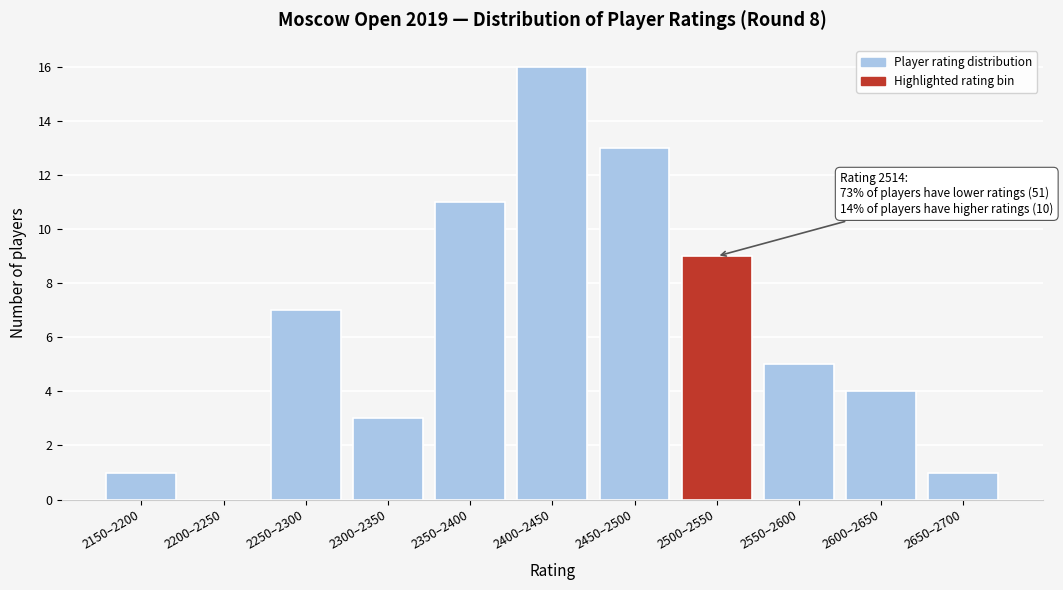

Reading left to right, list all the values displayed in this chart.

2150–2200=1	2200–2250=0	2250–2300=7	2300–2350=3	2350–2400=11	2400–2450=16	2450–2500=13	2500–2550=9	2550–2600=5	2600–2650=4	2650–2700=1